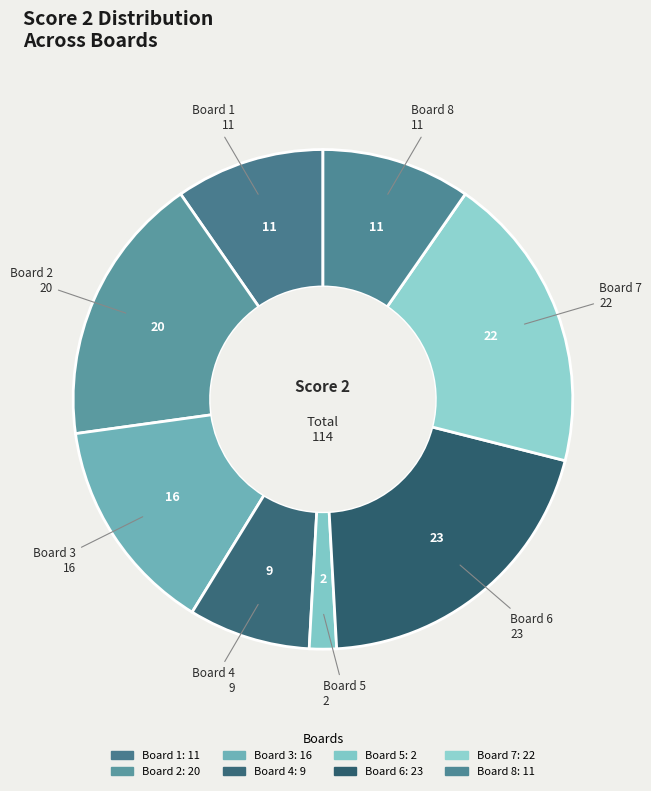

How many segments does this pie chart have?

8